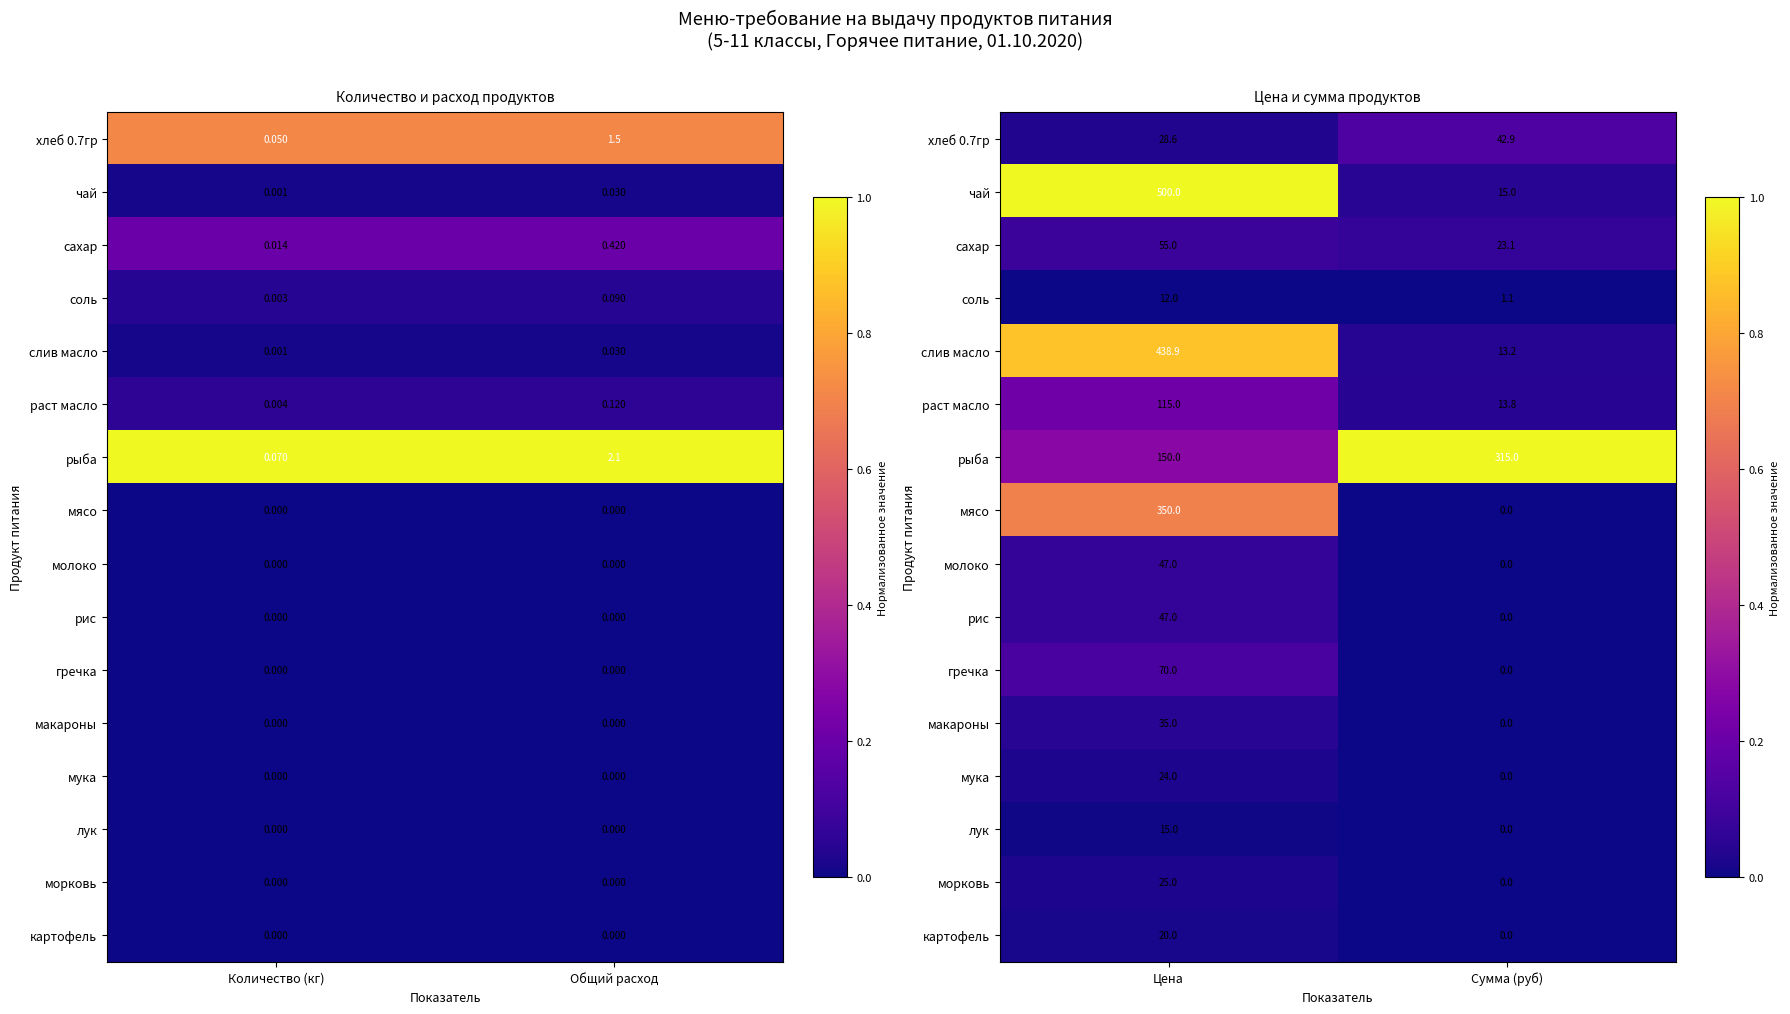

Rank the series by their maximum value, from lowest to highest.

соль, лук, картофель, мука, морковь, макароны, молоко, рис, сахар, гречка, хлеб 0.7гр, раст масло, мясо, слив масло, чай, рыба